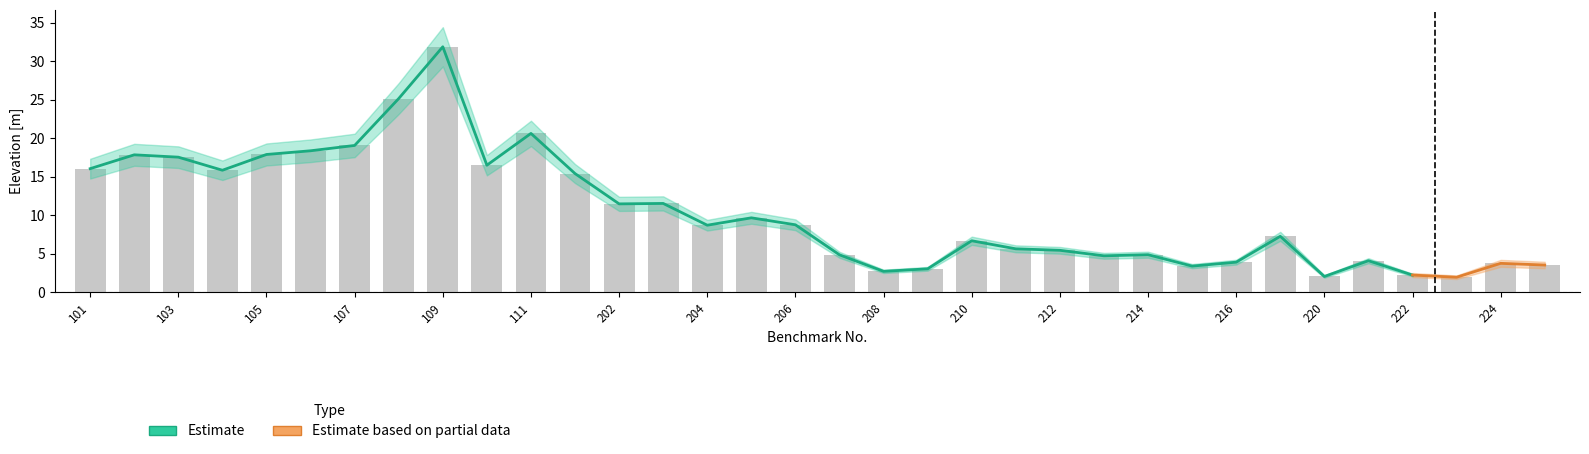

What is the minimum value shown in the chart?

1.9